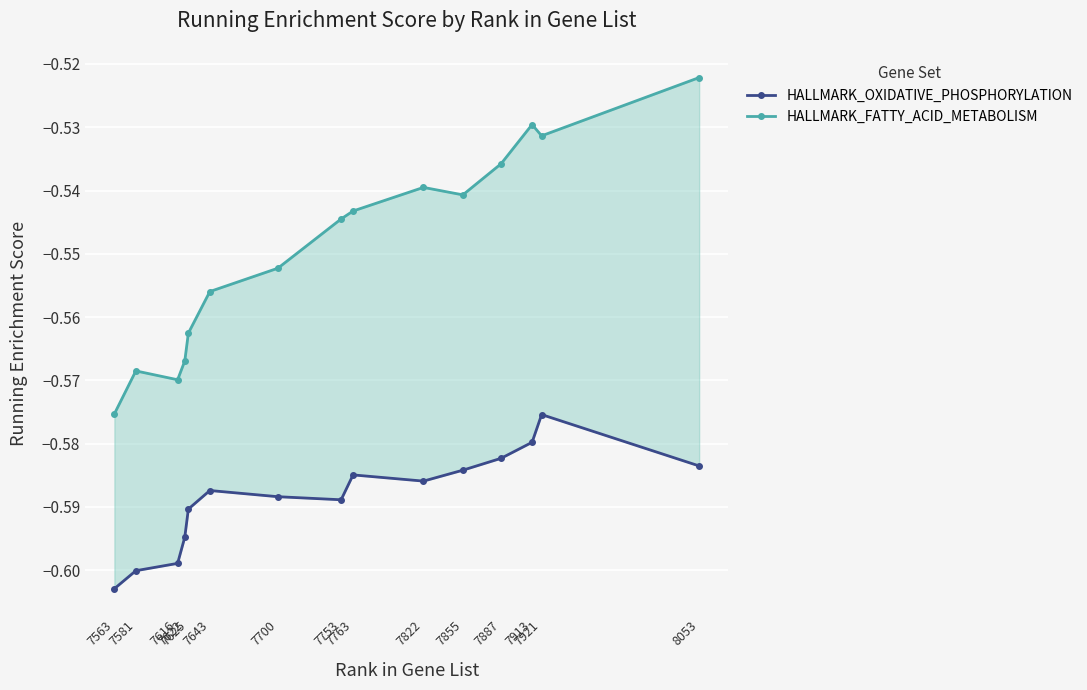

Reading left to right, transcribe all the data shown in this chart.

HALLMARK_OXIDATIVE_PHOSPHORYLATION: -0.6	-0.6	-0.6	-0.6	-0.6	-0.6	-0.6	-0.6	-0.6	-0.6	-0.6	-0.6	-0.6	-0.6	-0.6
HALLMARK_FATTY_ACID_METABOLISM: -0.6	-0.6	-0.6	-0.6	-0.6	-0.6	-0.6	-0.5	-0.5	-0.5	-0.5	-0.5	-0.5	-0.5	-0.5